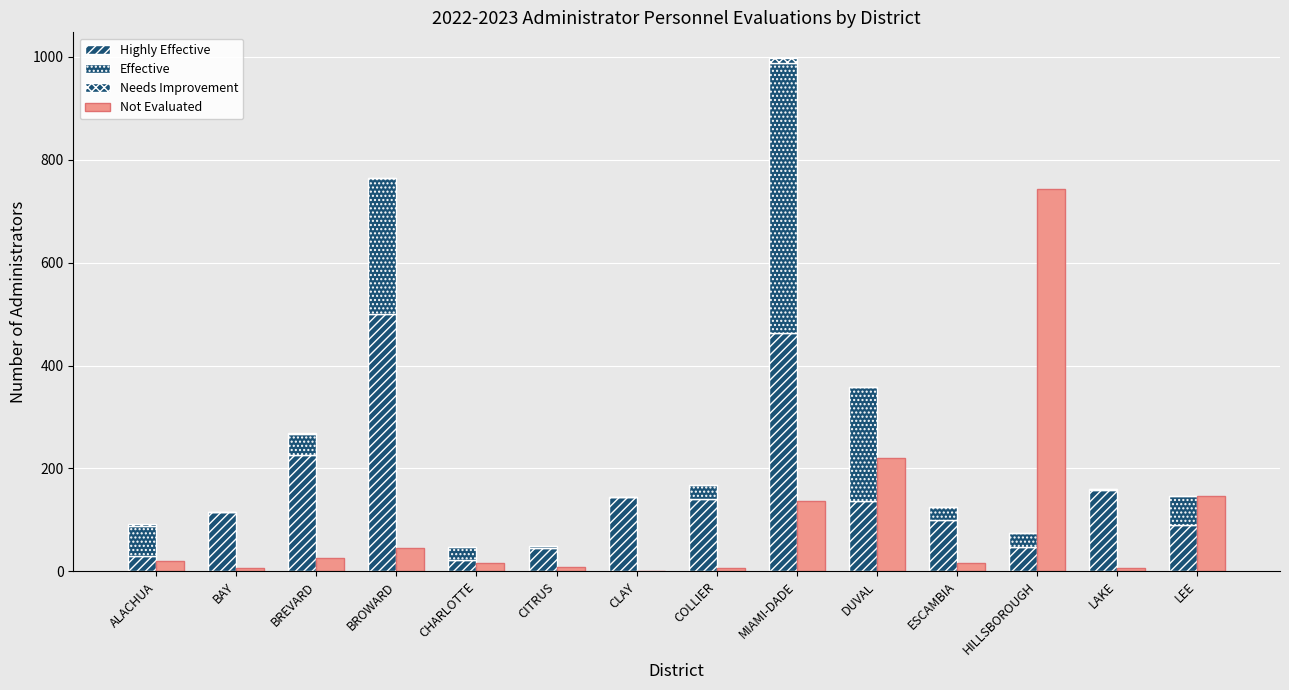

Reading left to right, what are all the values shown in this chart?

Highly Effective: ALACHUA=29	BAY=115	BREVARD=227	BROWARD=500	CHARLOTTE=22	CITRUS=46	CLAY=144	COLLIER=141	MIAMI-DADE=463	DUVAL=136	ESCAMBIA=100	HILLSBOROUGH=47	LAKE=158	LEE=89
Effective: ALACHUA=59	BAY=1	BREVARD=40	BROWARD=264	CHARLOTTE=25	CITRUS=3	CLAY=0	COLLIER=27	MIAMI-DADE=525	DUVAL=222	ESCAMBIA=24	HILLSBOROUGH=27	LAKE=2	LEE=57
Needs Improvement: ALACHUA=3	BAY=0	BREVARD=2	BROWARD=0	CHARLOTTE=0	CITRUS=0	CLAY=0	COLLIER=0	MIAMI-DADE=10	DUVAL=0	ESCAMBIA=0	HILLSBOROUGH=0	LAKE=0	LEE=1
Not Evaluated: ALACHUA=19	BAY=6	BREVARD=26	BROWARD=45	CHARLOTTE=16	CITRUS=9	CLAY=0	COLLIER=6	MIAMI-DADE=137	DUVAL=221	ESCAMBIA=17	HILLSBOROUGH=743	LAKE=7	LEE=147